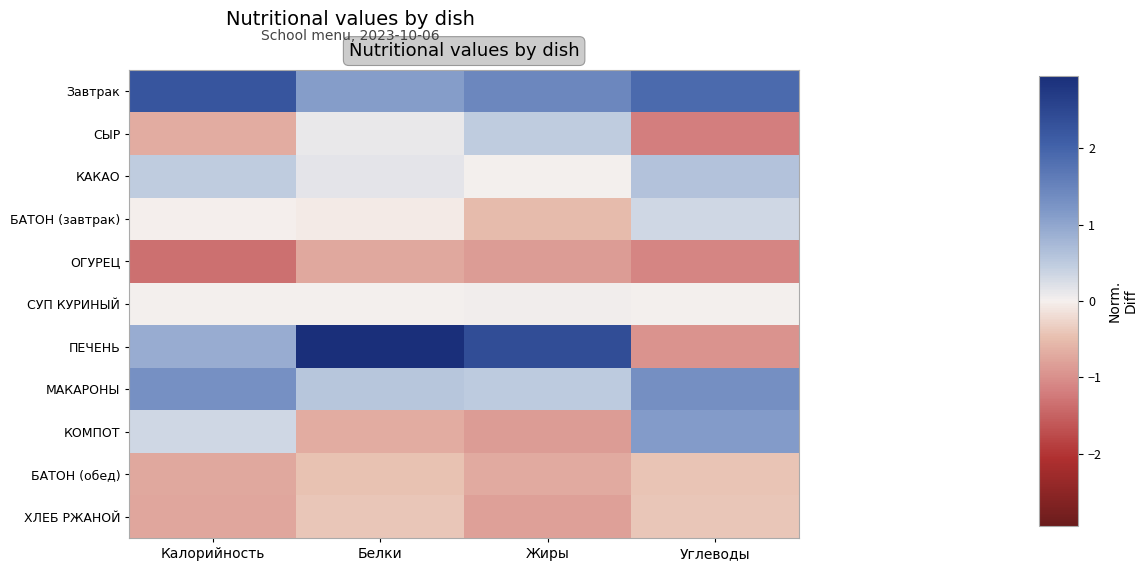

Reading left to right, what are all the values shown in this chart?

Завтрак: Калорийность=2.2	Белки=1.1	Жиры=1.4	Углеводы=1.9
СЫР: Калорийность=-0.7	Белки=0.1	Жиры=0.5	Углеводы=-1.2
КАКАО: Калорийность=0.5	Белки=0.2	Жиры=0.0	Углеводы=0.6
БАТОН (завтрак): Калорийность=-0.0	Белки=-0.1	Жиры=-0.5	Углеводы=0.3
ОГУРЕЦ: Калорийность=-1.3	Белки=-0.7	Жиры=-0.9	Углеводы=-1.1
СУП КУРИНЫЙ: Калорийность=0.0	Белки=0.0	Жиры=0.0	Углеводы=0.0
ПЕЧЕНЬ: Калорийность=0.9	Белки=2.9	Жиры=2.4	Углеводы=-1.0
МАКАРОНЫ: Калорийность=1.3	Белки=0.6	Жиры=0.5	Углеводы=1.3
КОМПОТ: Калорийность=0.3	Белки=-0.7	Жиры=-0.9	Углеводы=1.1
БАТОН (обед): Калорийность=-0.7	Белки=-0.5	Жиры=-0.7	Углеводы=-0.4
ХЛЕБ РЖАНОЙ: Калорийность=-0.8	Белки=-0.4	Жиры=-0.8	Углеводы=-0.4